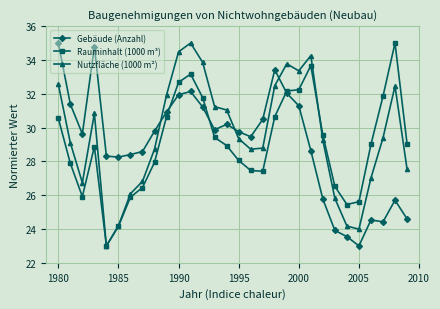

Does the chart have visible grid lines?

Yes